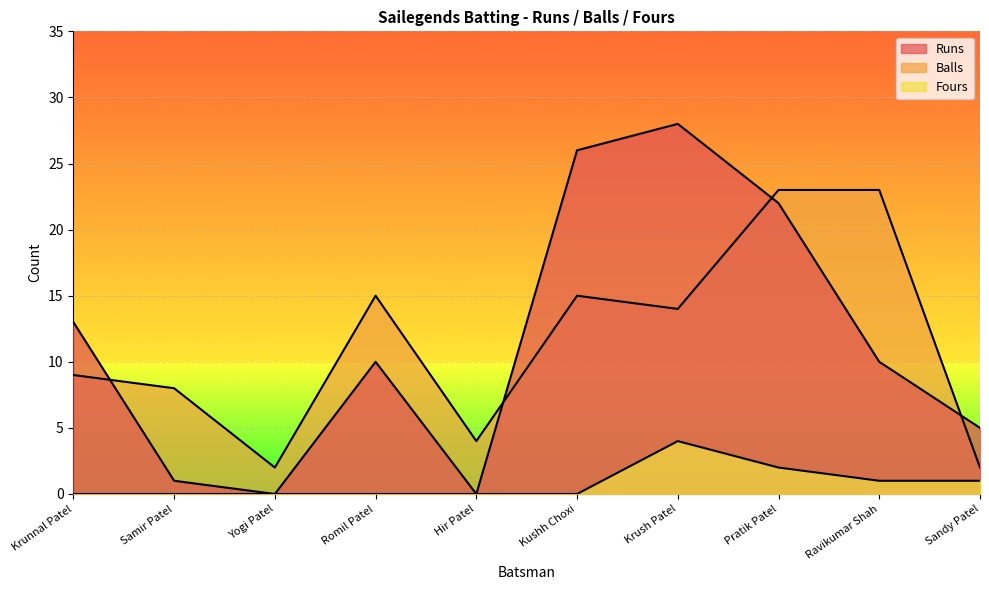

Reading right to left, list all the values displayed in this chart.

Runs: 5	10	22	28	26	0	10	0	1	13
Balls: 2	23	23	14	15	4	15	2	8	9
Fours: 1	1	2	4	0	0	0	0	0	0